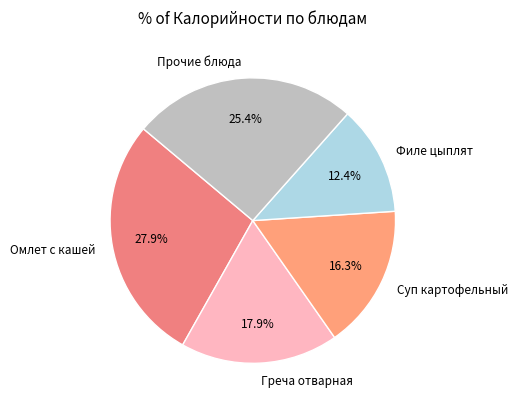

Does any single category account for the majority?

No